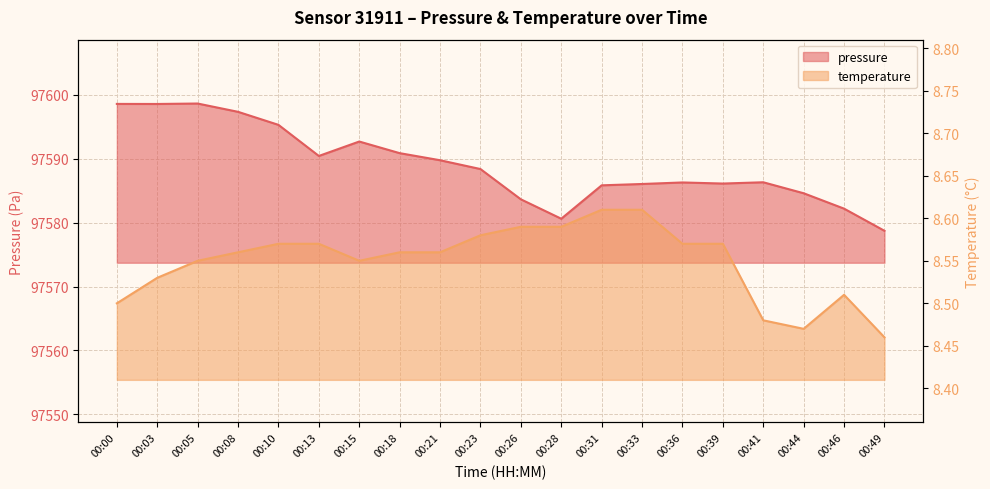

What is the sum of all pressure values?

1951781.2